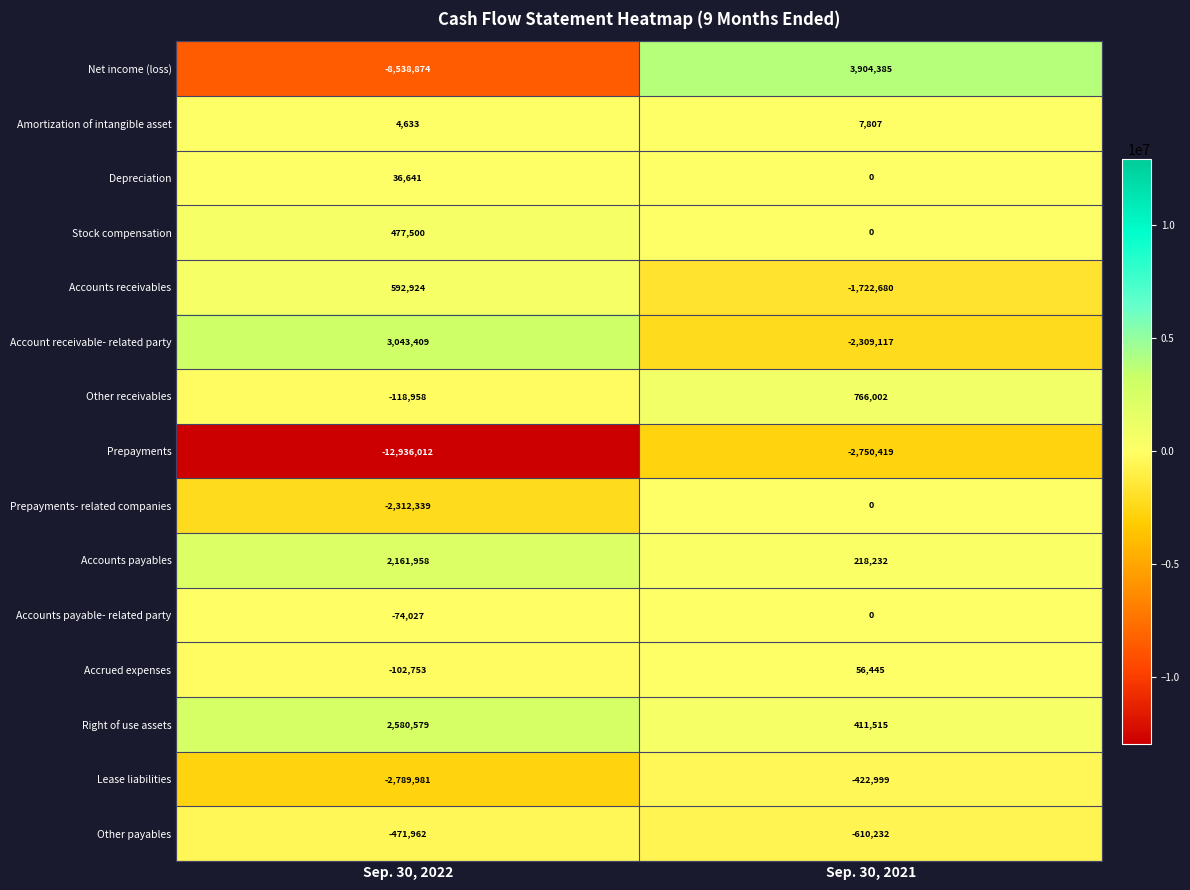

Which category has the lowest value across all series?

Sep. 30, 2022